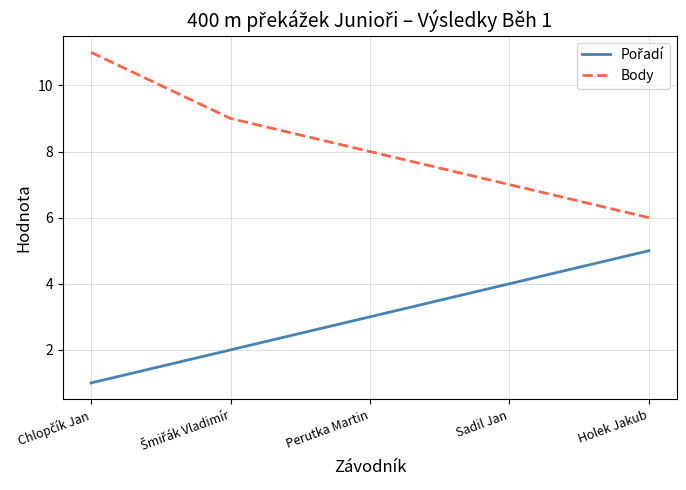

The Body series shows 11 at Perutka Martin. True or false?

False